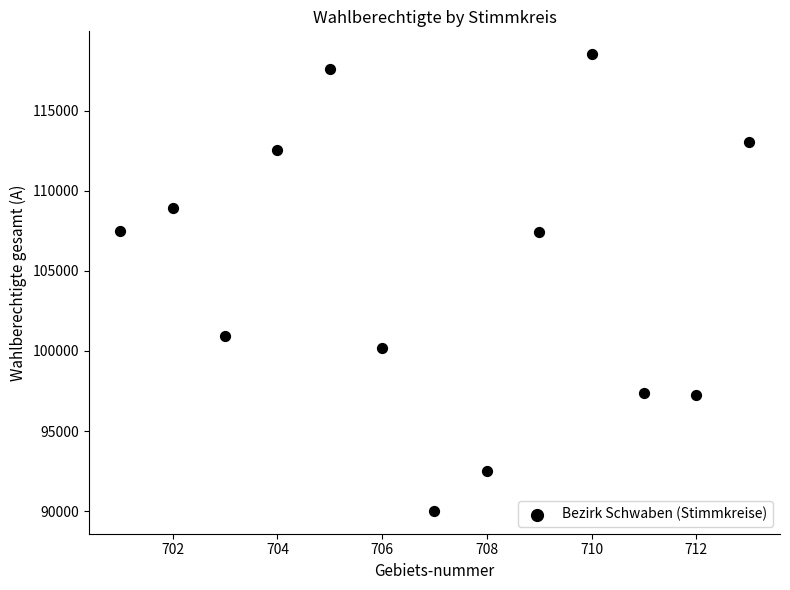

What is the range of X values (max minus min)?

12